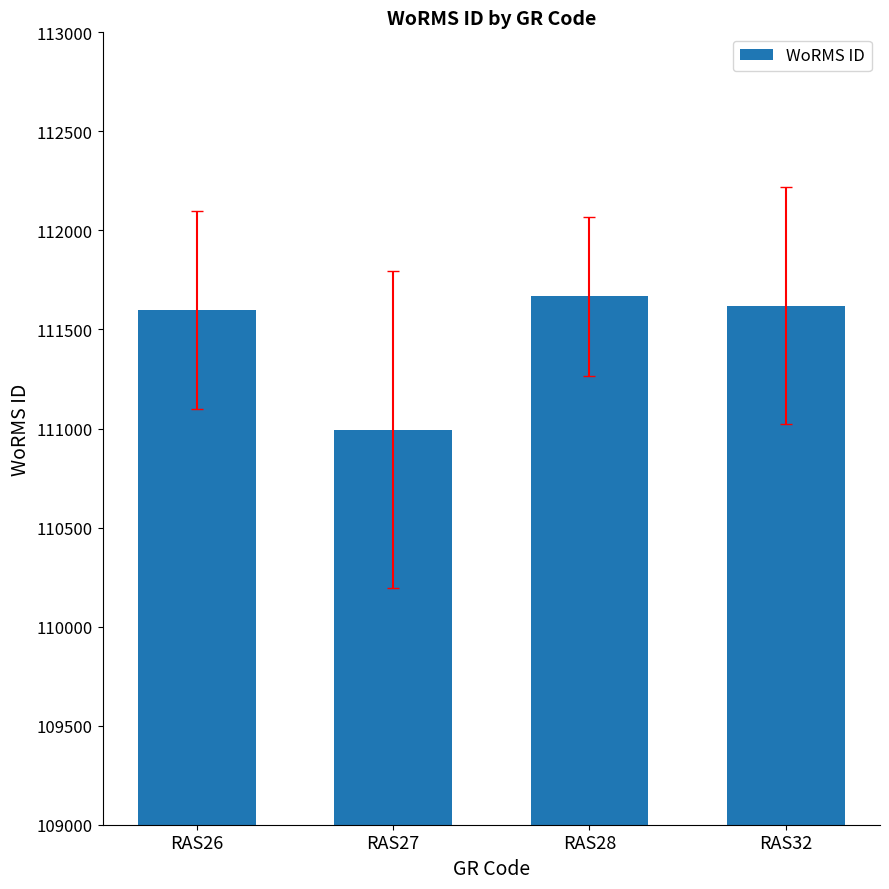

What is the value of the 3rd bar from the left?

111667